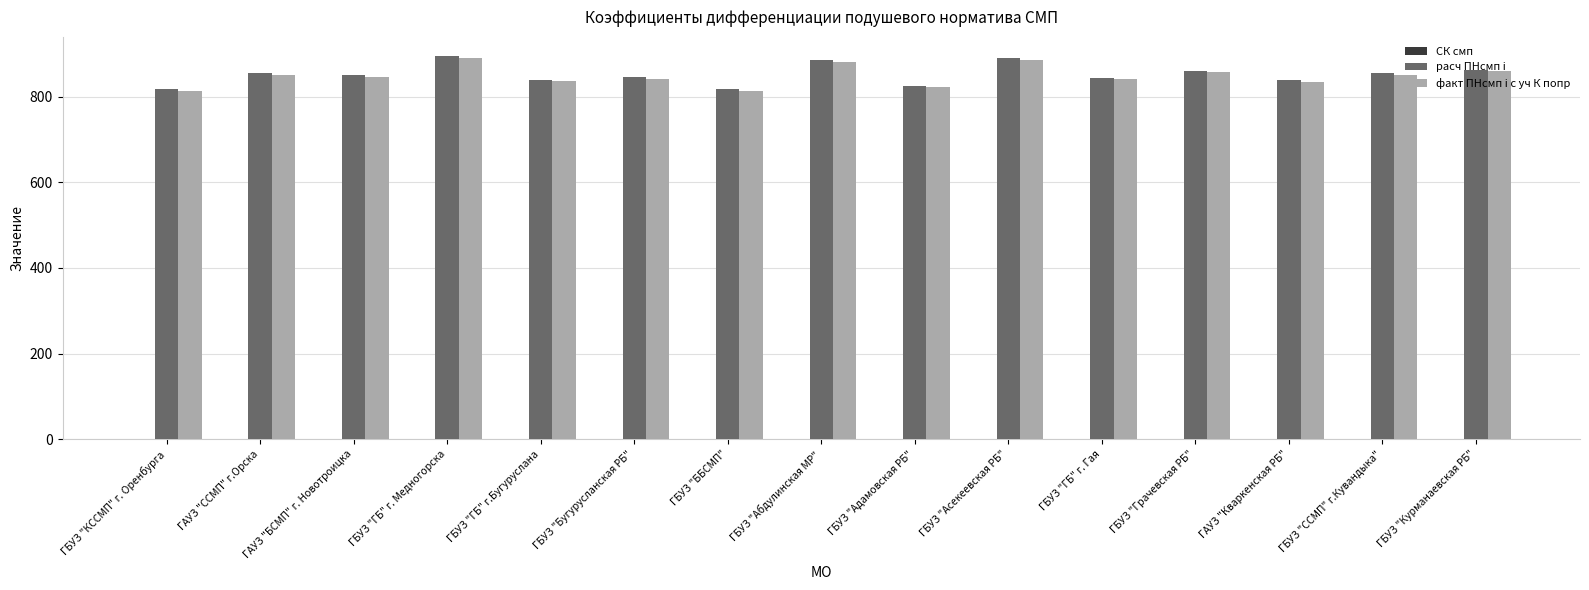

The value of расч ПНсмп i at ГБУЗ "Курманаевская РБ" is 206.5. True or false?

False